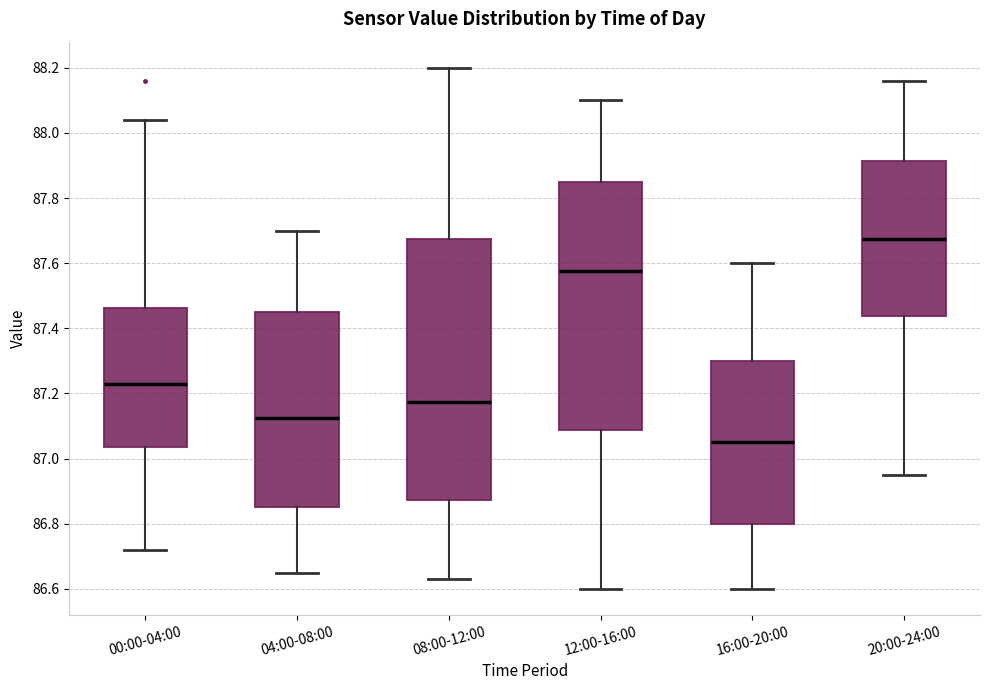

Comparing the boxes themselves (not the whiskers), which one is the tallest?

08:00-12:00